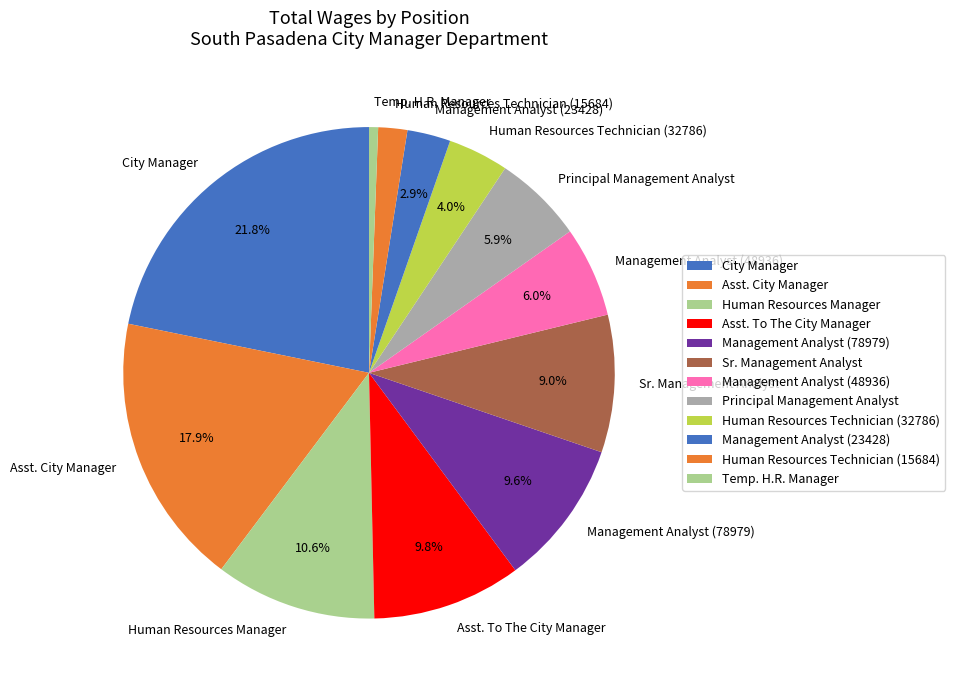

Which has a higher value, Human Resources Technician (32786) or Temp. H.R. Manager?

Human Resources Technician (32786)